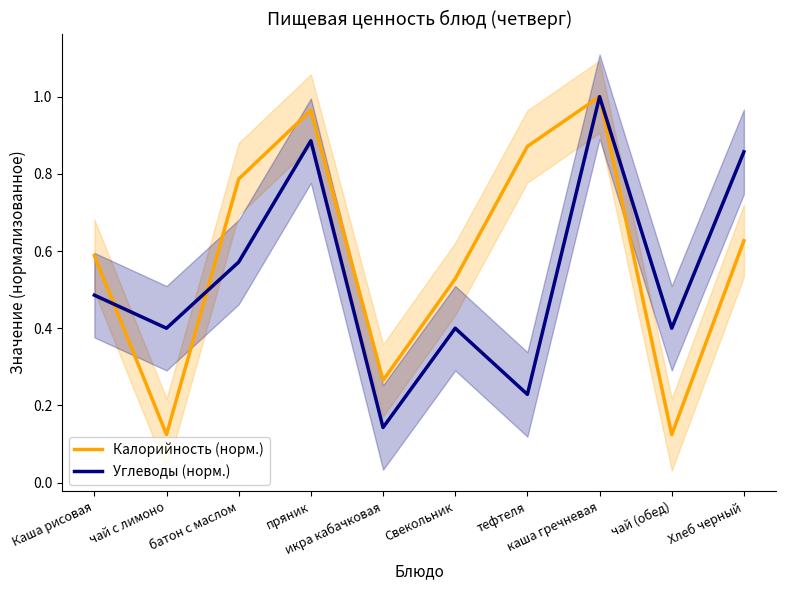

At чай (обед), list the series in order from smallest to largest.

Калорийность (норм.), Углеводы (норм.)